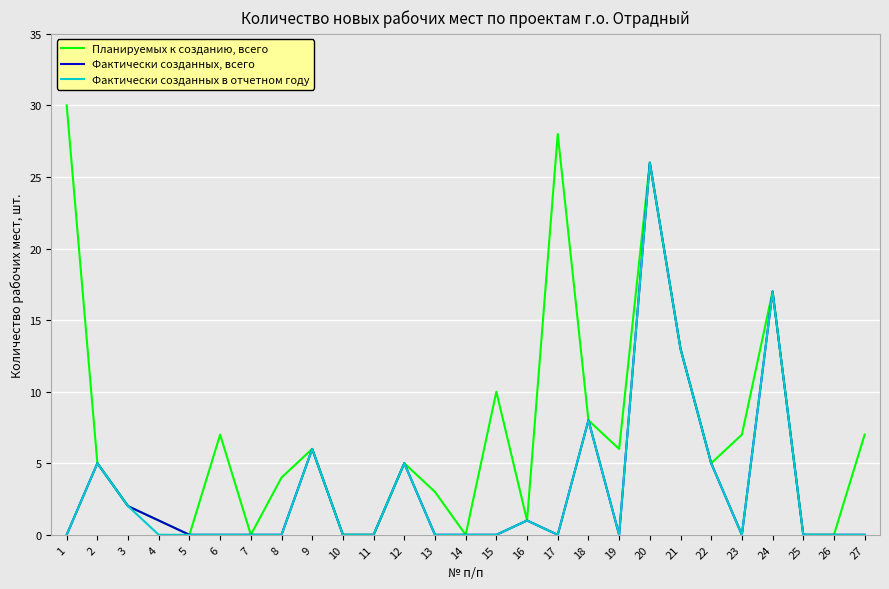

What is the spread (max minus min) of values at 8?

4